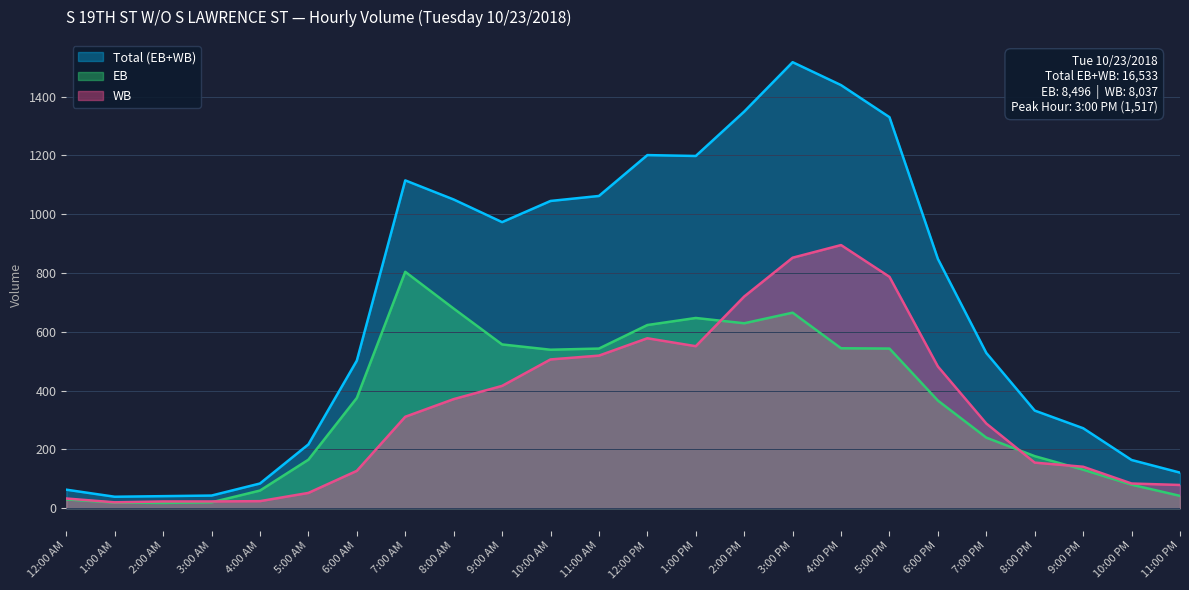

What is the label of the 8th point from the right?

4:00 PM